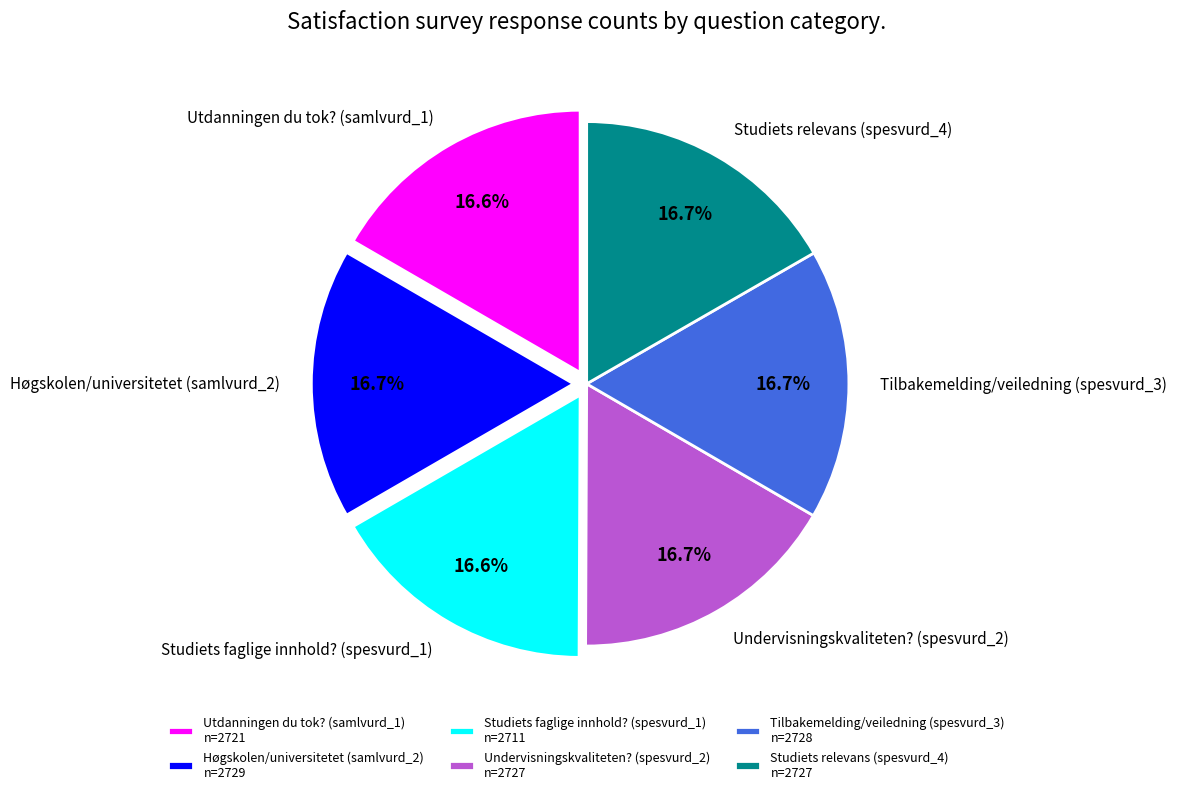

Combined, do Undervisningskvaliteten? (spesvurd_2) n=2727 and Utdanningen du tok? (samlvurd_1) n=2721 account for over 50%?

No